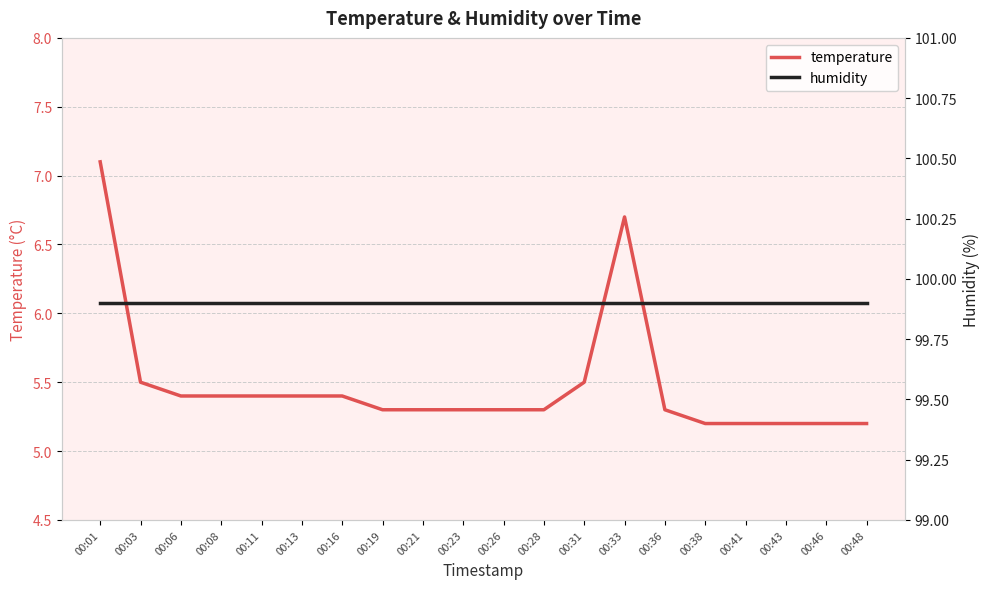

Rank the series at 00:48 from highest to lowest value.

humidity, temperature